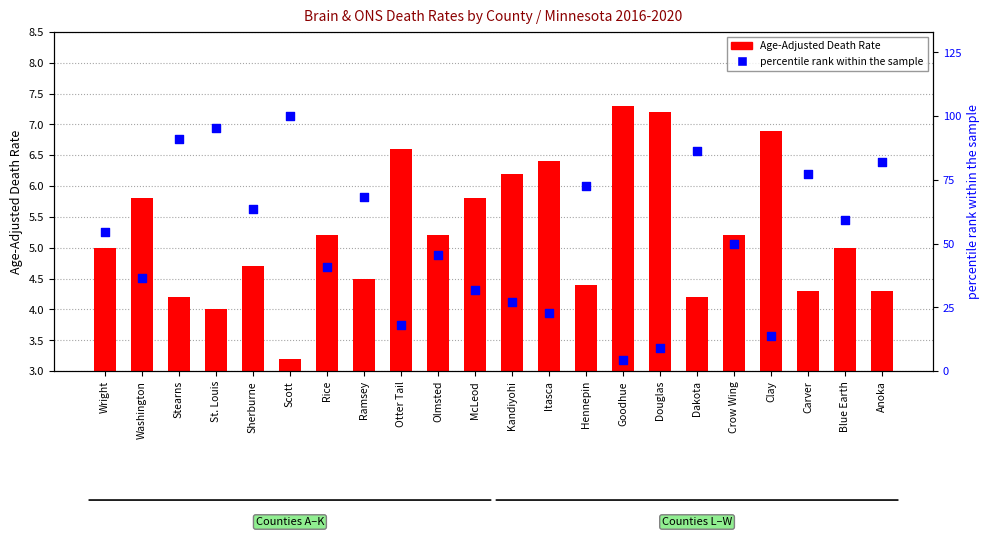

Which series reaches the maximum Y coordinate?

percentile rank within the sample